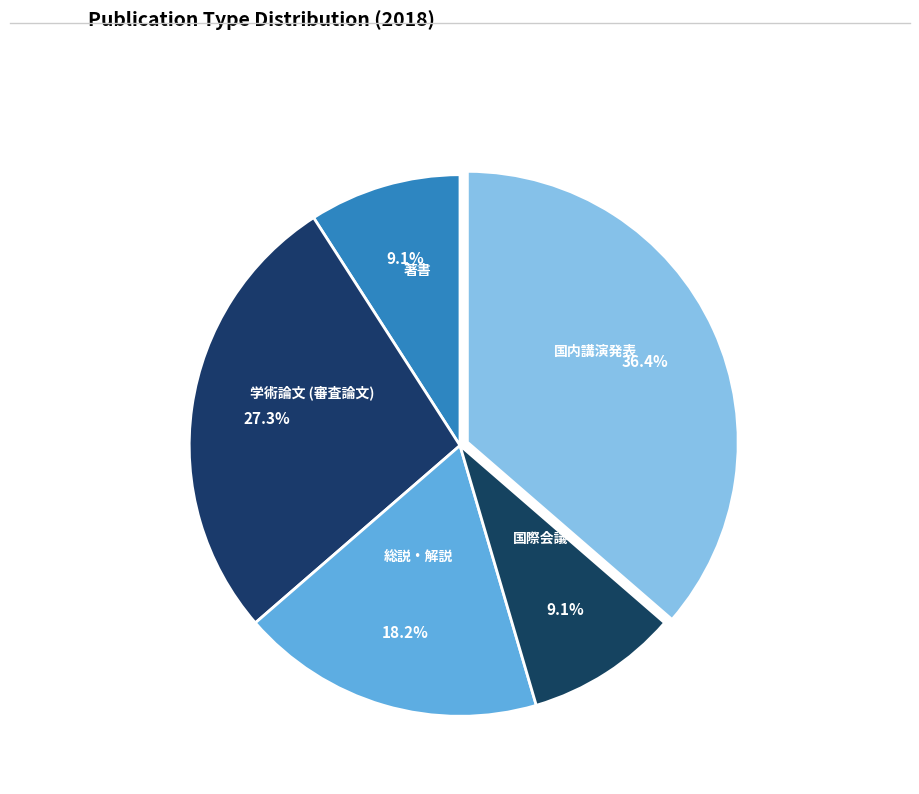

How many slices are in this pie chart?

5